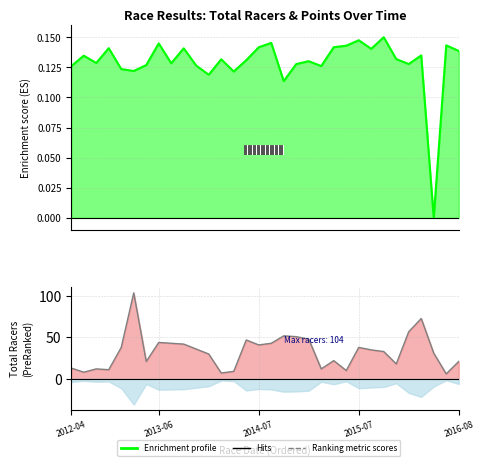

Where is Enrichment profile nearest to the value 0?

29